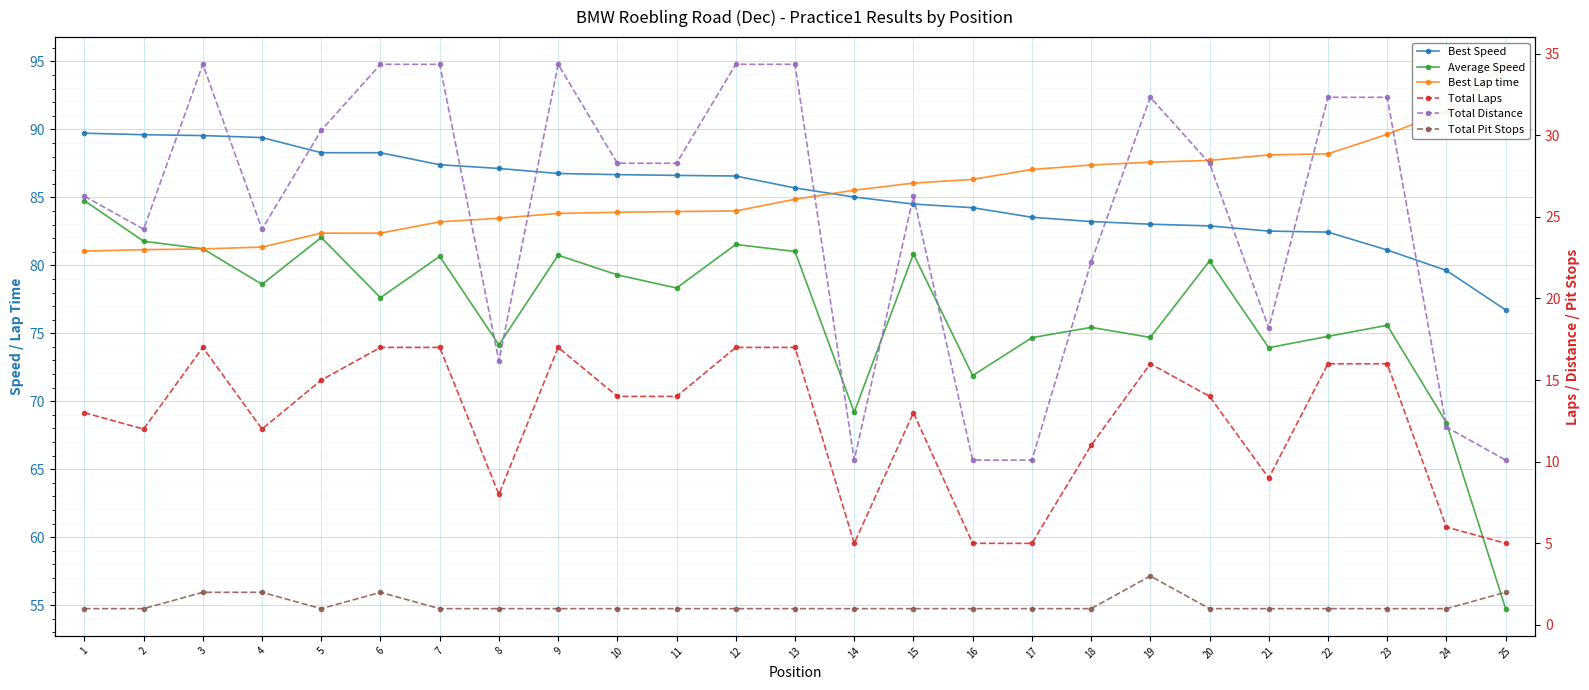

What value does the Average Speed series have at 15?

80.8